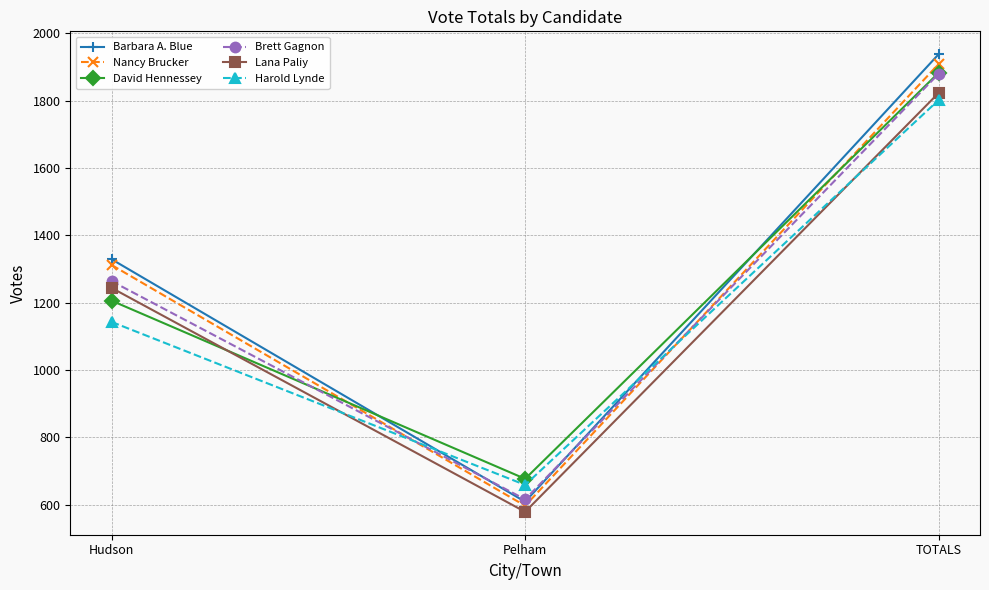

Count the number of data series in this chart.

6